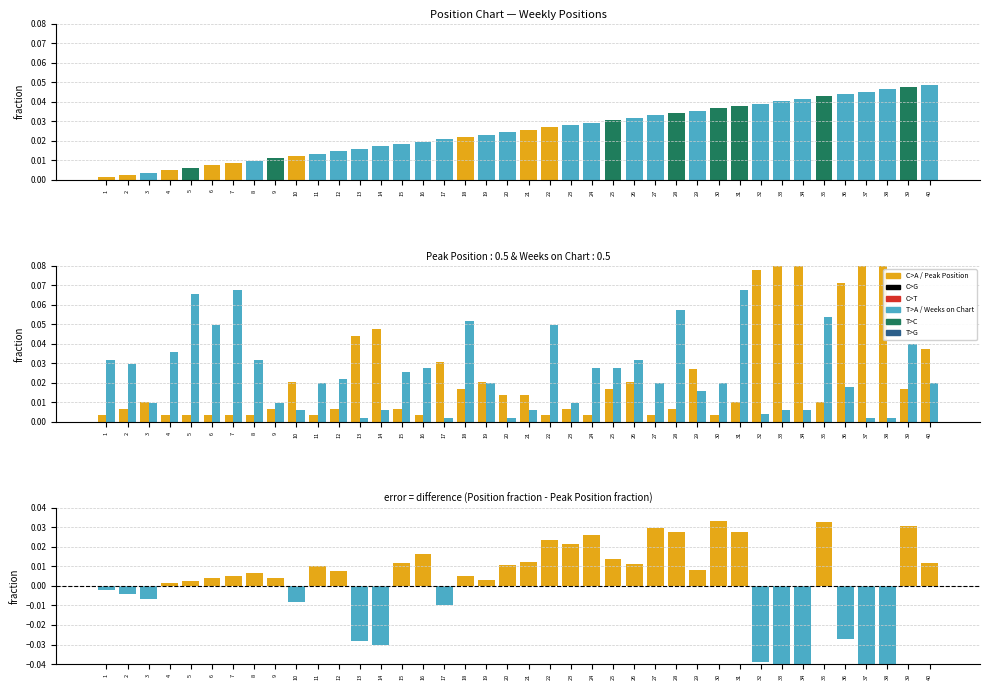

At how many categories does at least one series exceed 0?

40